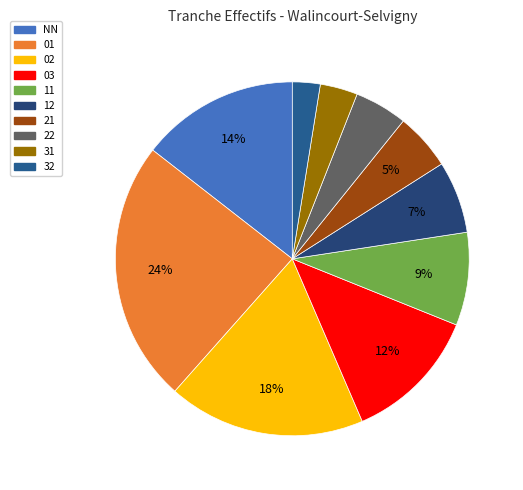

Combined, do 11 and 12 account for over 50%?

No